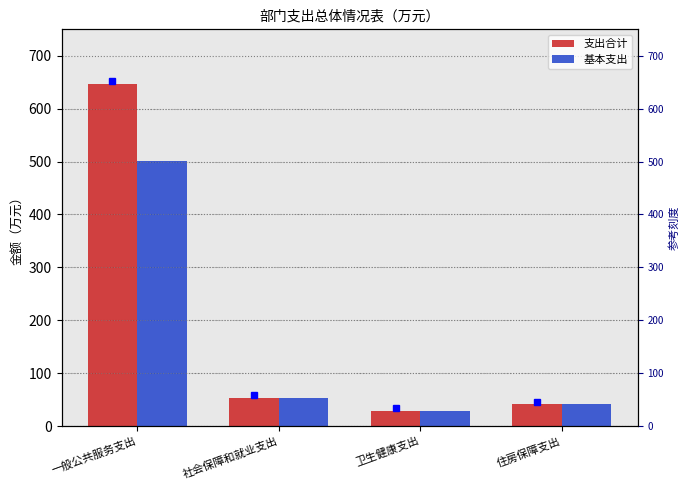

True or false: 支出合计 has a value of 42.3 at 卫生健康支出.

False